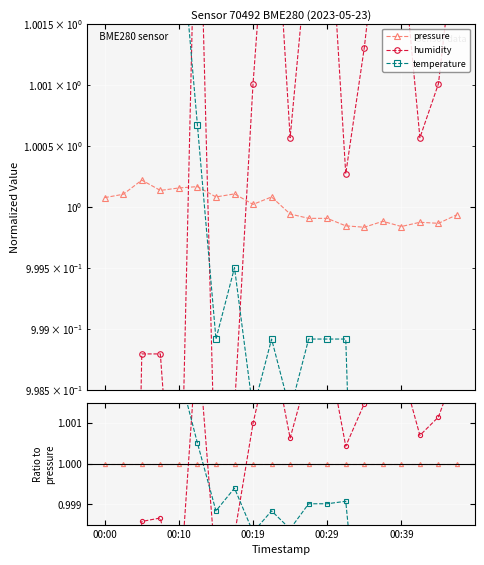

Does the chart display data point markers on the line(s)?

Yes